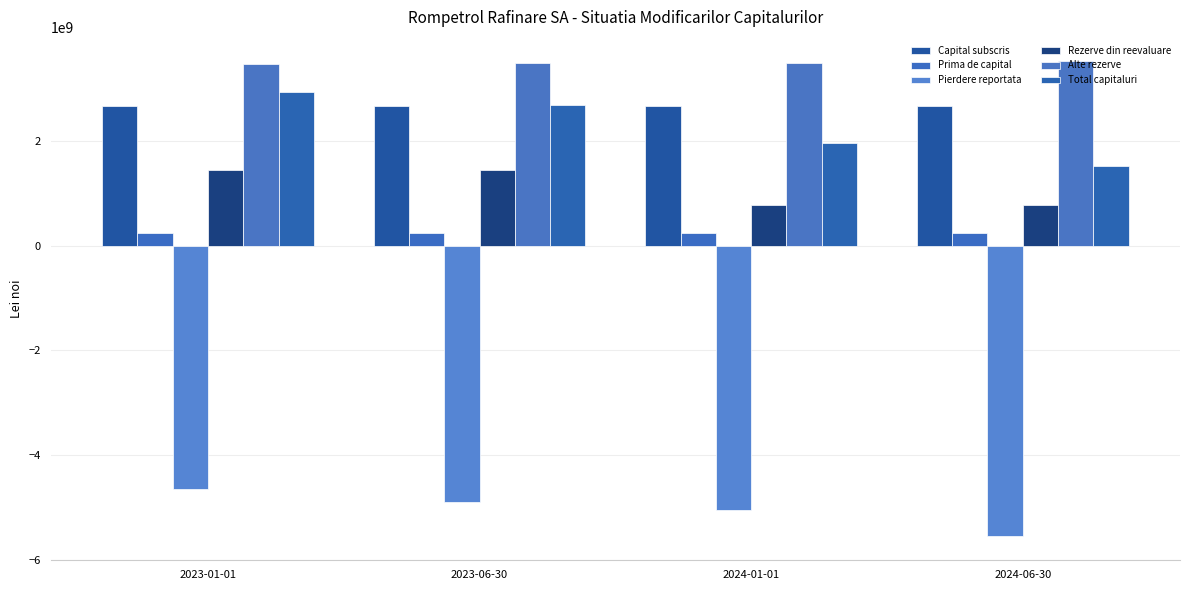

What position from the right is 2023-06-30?

3